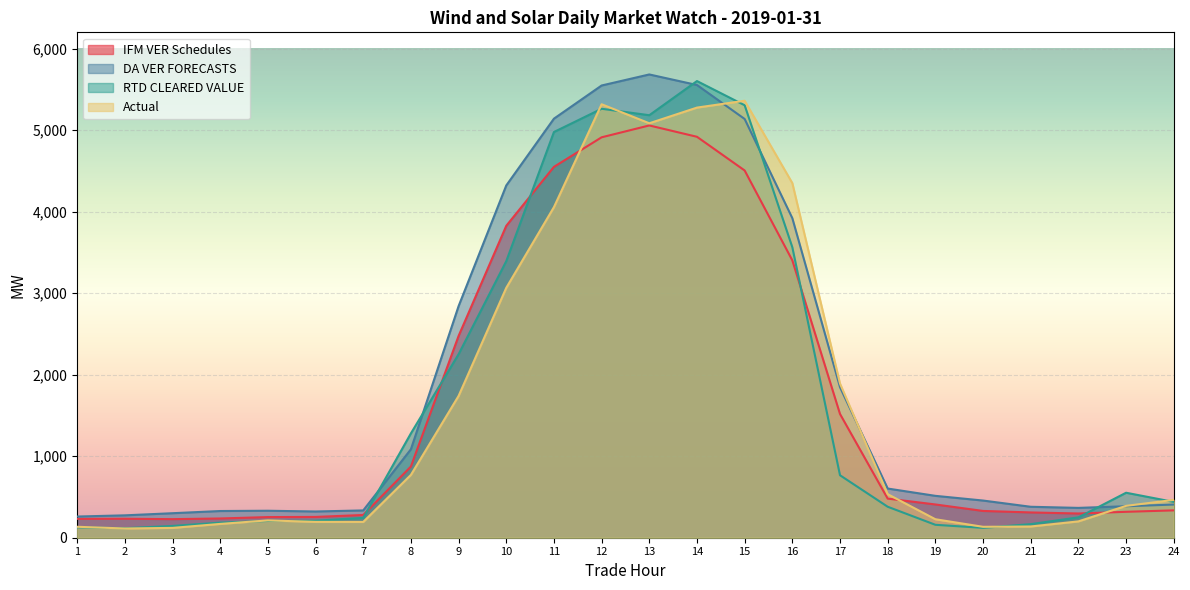

The Actual series shows 239.1 at 21. True or false?

False